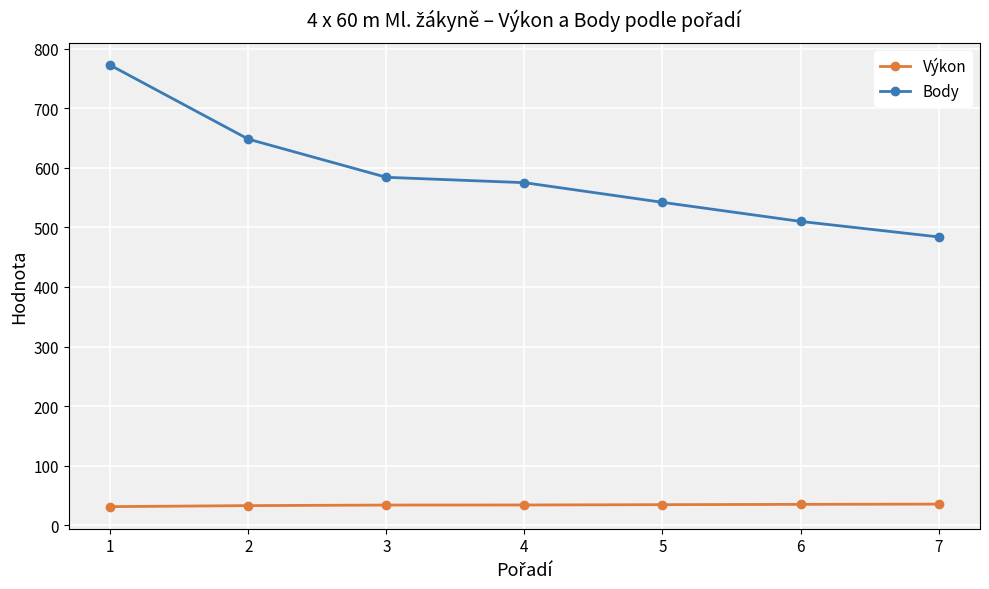

List the labels in order of Body value, smallest first.

7, 6, 5, 4, 3, 2, 1